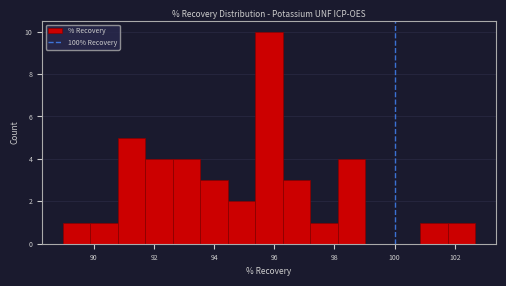

Over which range of the x-axis is the bar tallest?

95.4 to 96.2